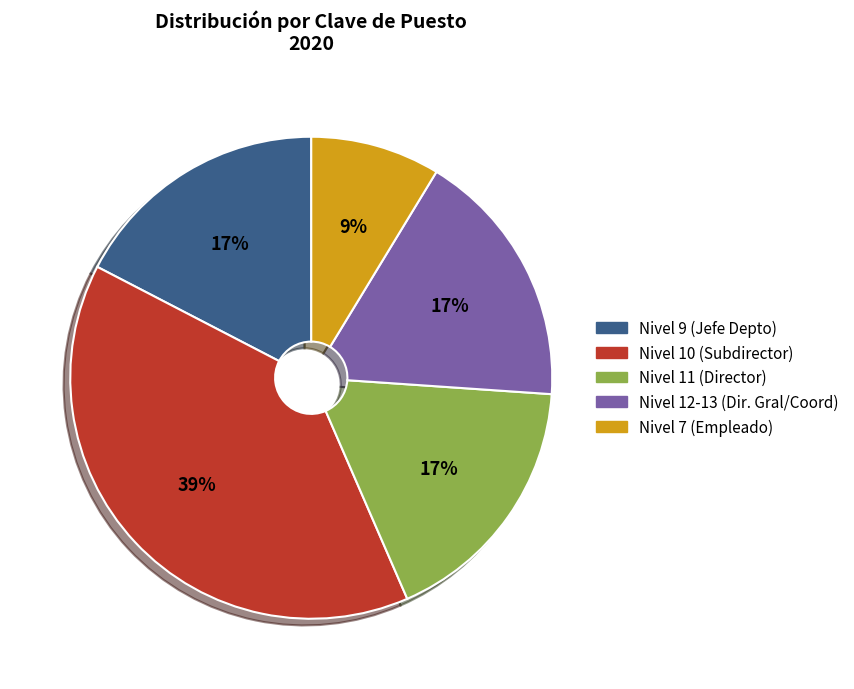

To the nearest percent, what is the average slice percentage?

20%